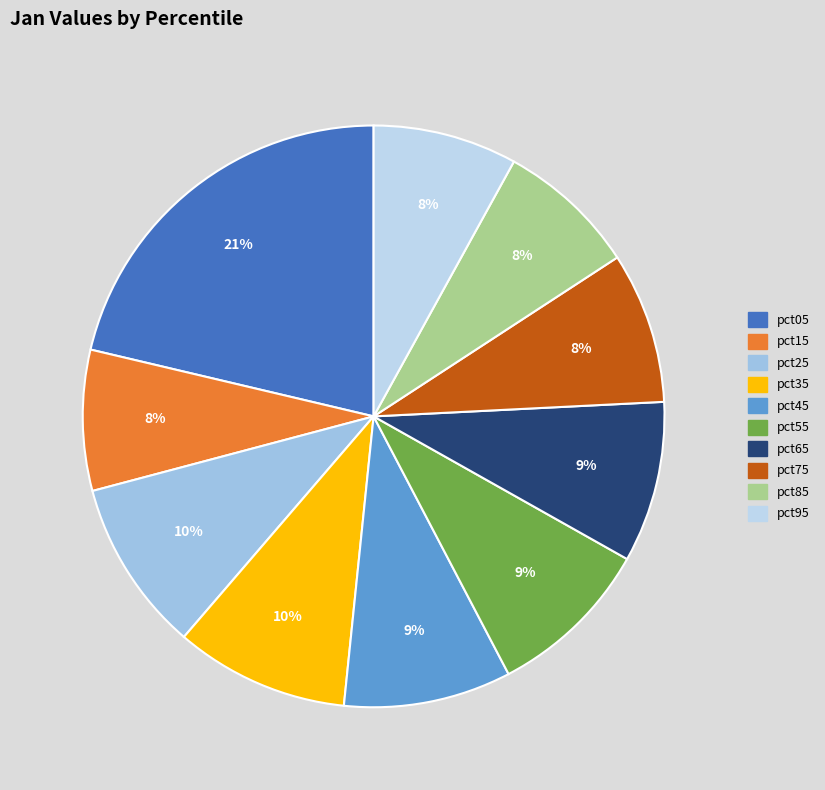

Rank the categories by value from lowest to highest.

pct85, pct15, pct95, pct75, pct65, pct55, pct45, pct25, pct35, pct05